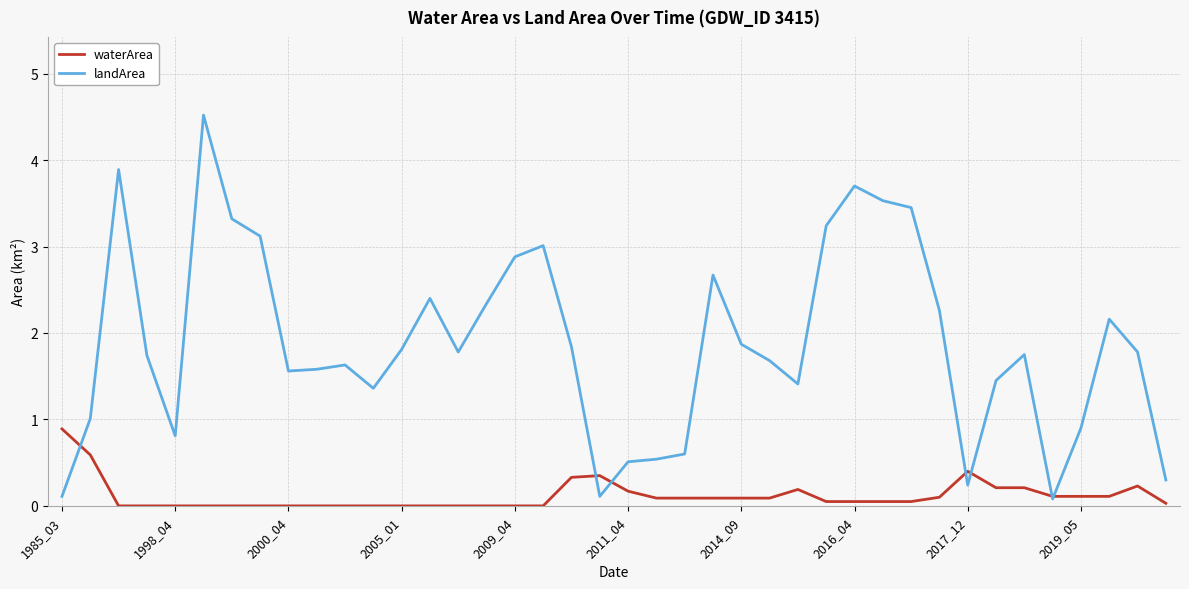

What is the difference between the maximum and second lowest values in the landArea series?

4.4